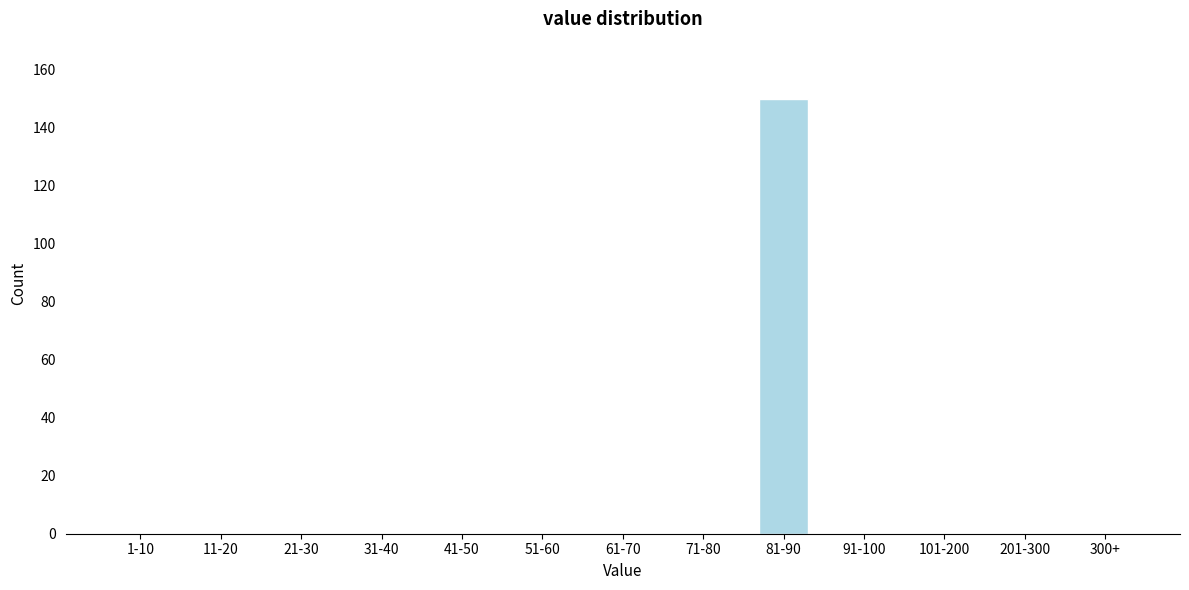

Reading left to right, extract all data points from this chart.

1-10=0	11-20=0	21-30=0	31-40=0	41-50=0	51-60=0	61-70=0	71-80=0	81-90=150	91-100=0	101-200=0	201-300=0	300+=0